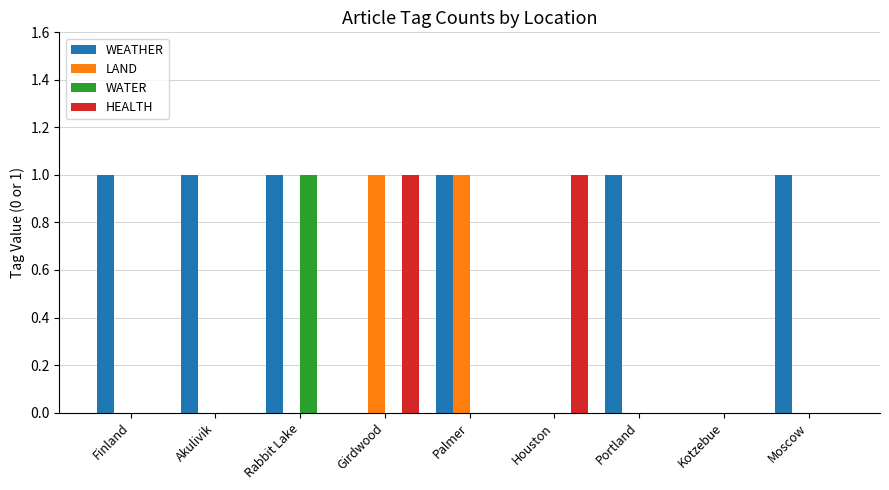

Is it true that LAND equals 1 at Palmer?

True